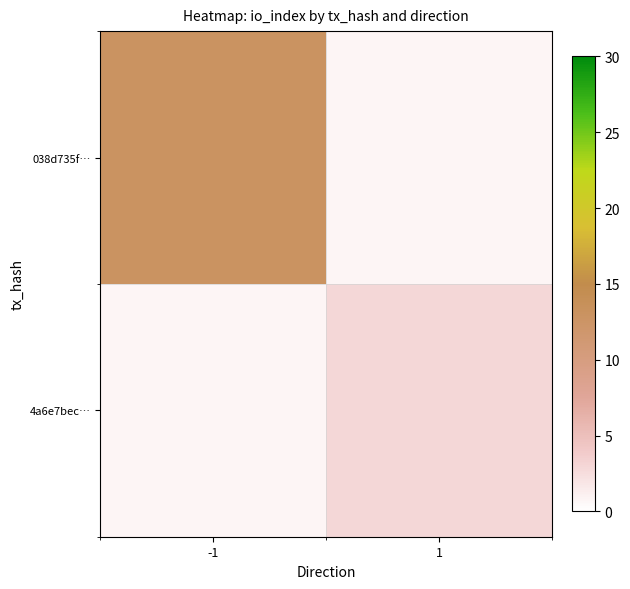

List the series in order of their peak value, highest first.

038d735f…, 4a6e7bec…